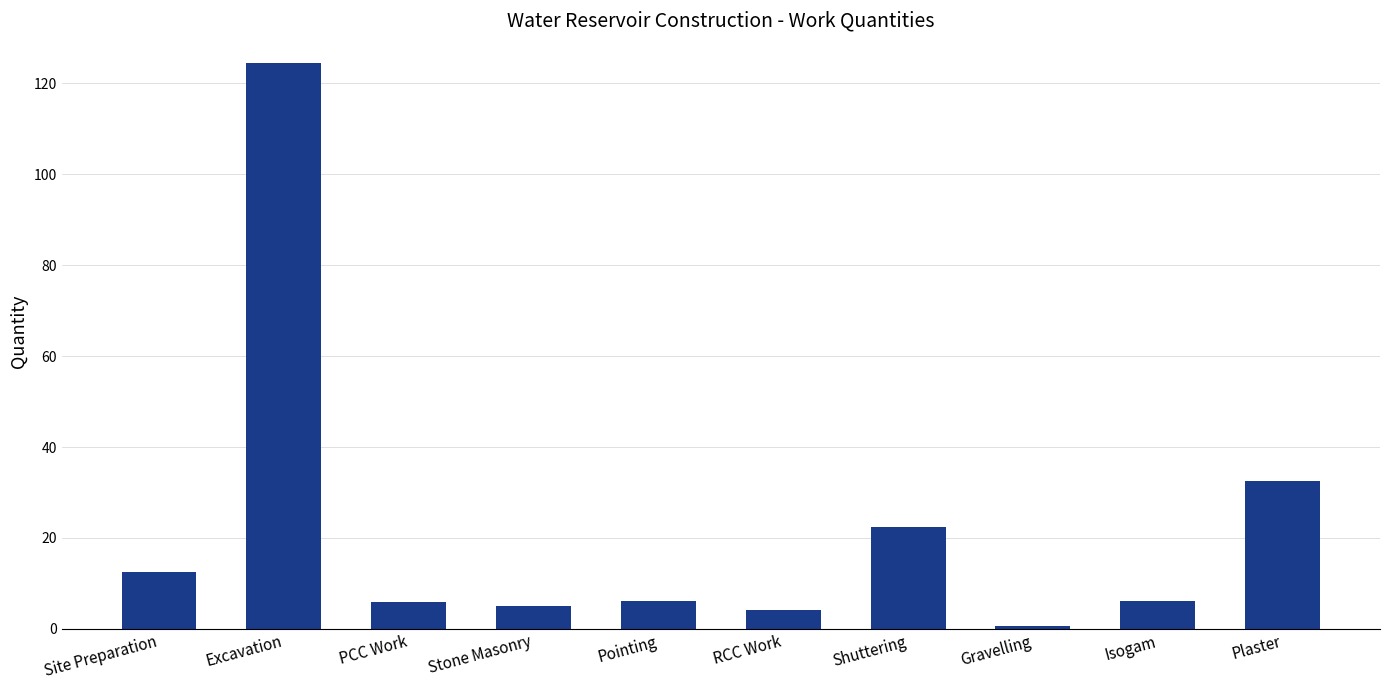

What is the average value?

22.0